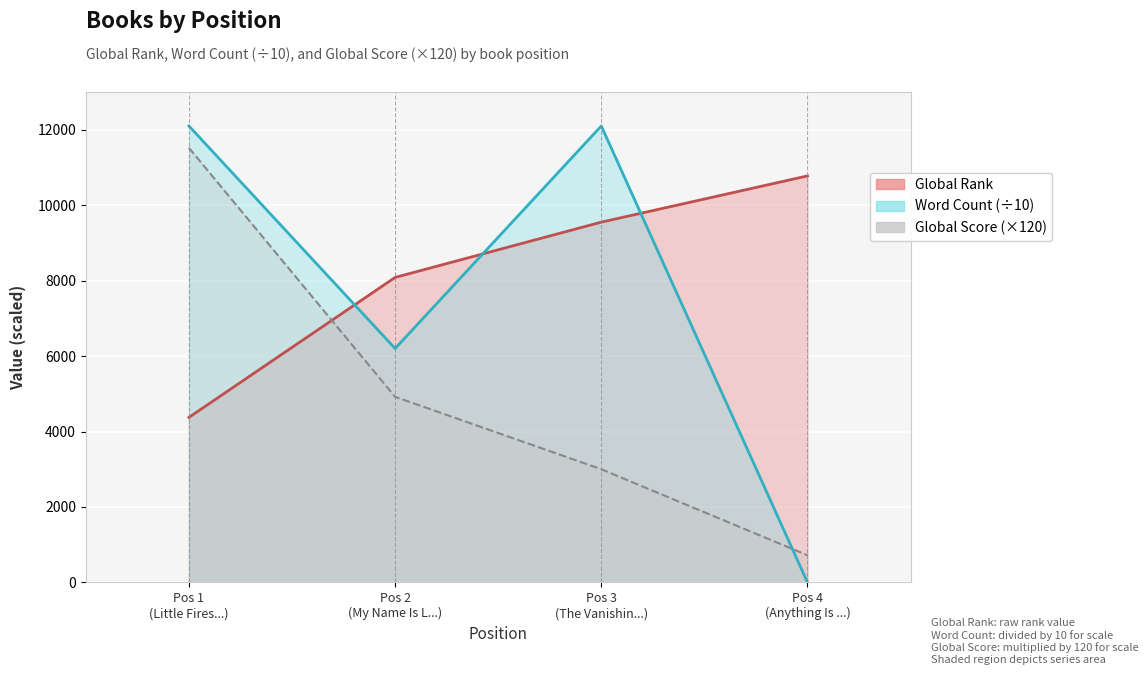

What is the sum of all Global Rank values?

32785